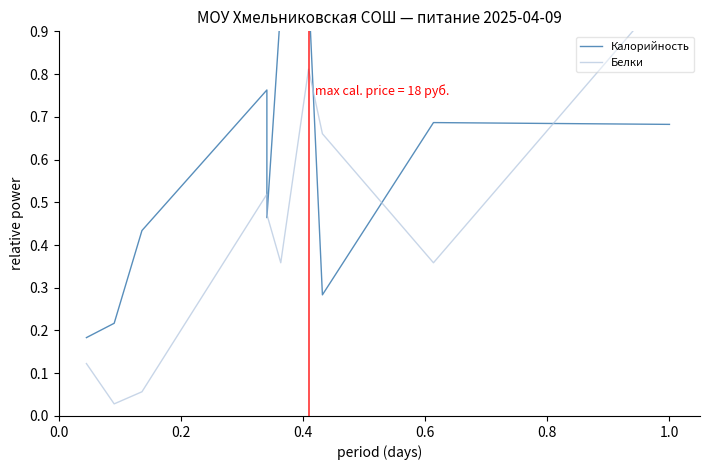

True or false: Белки and Калорийность intersect in this chart.

True